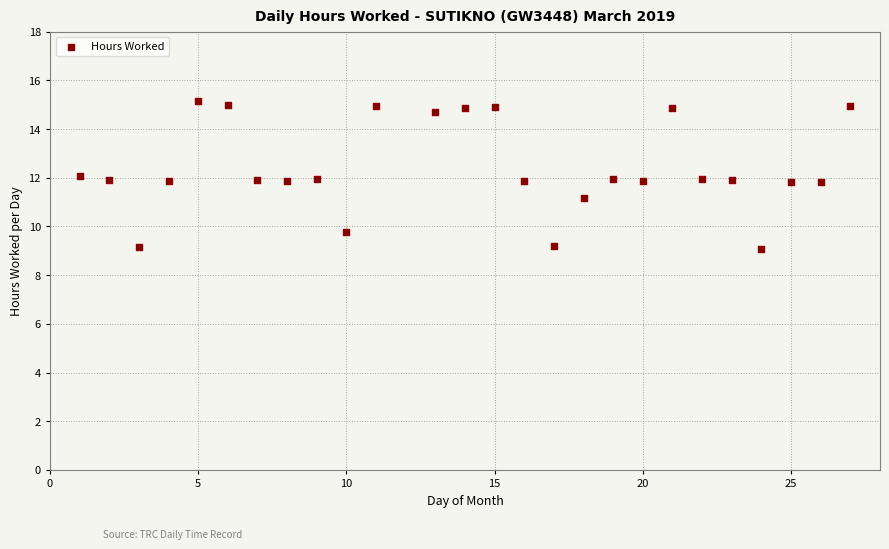

What is the range of Y values (max minus min)?

6.1